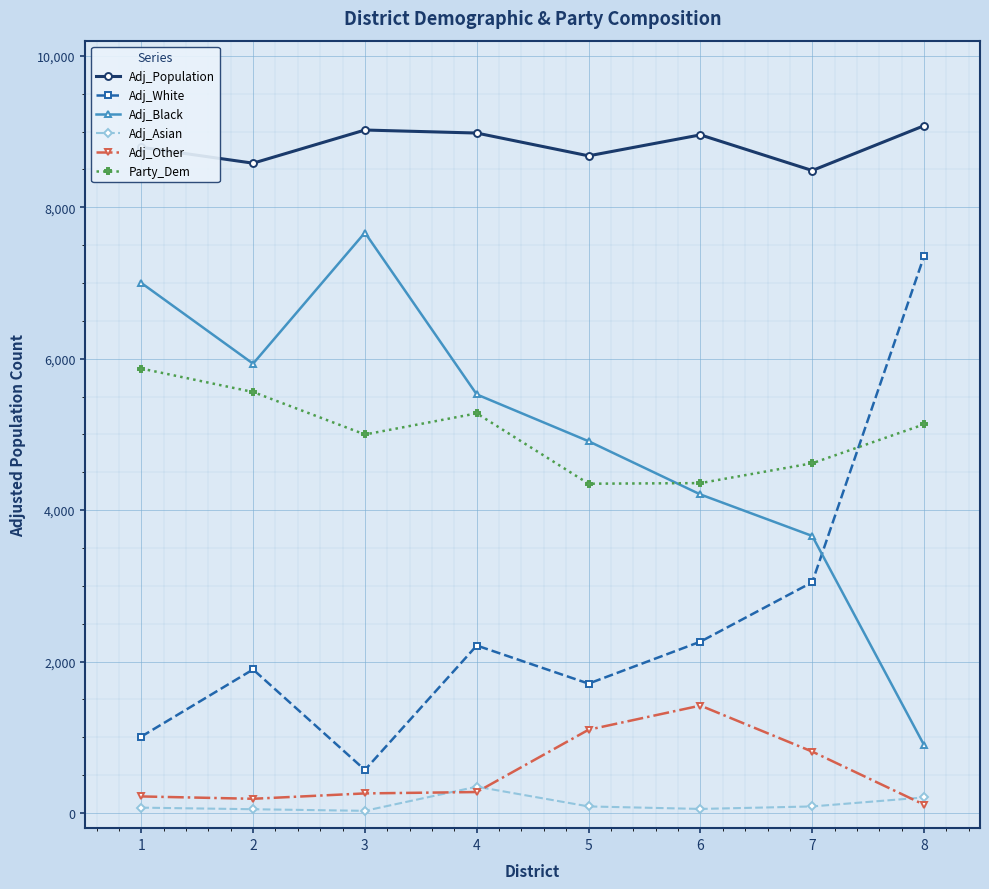

Where does the Adj_Black series first go above 5528?

1